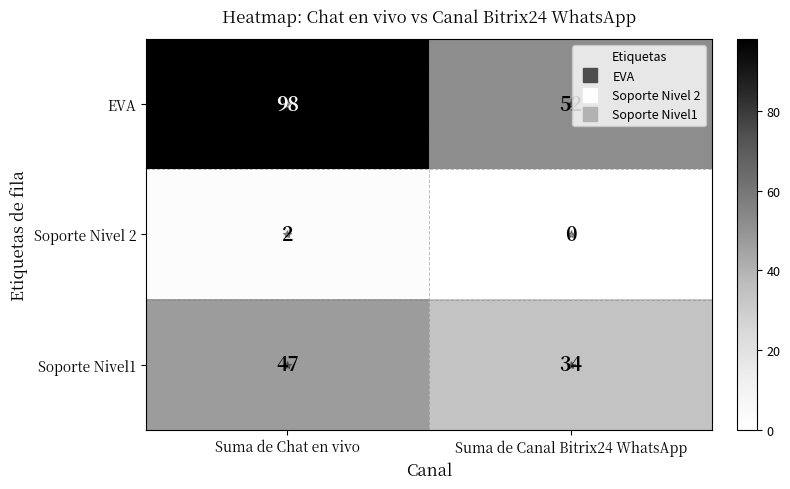

How many data points does each series have?

2